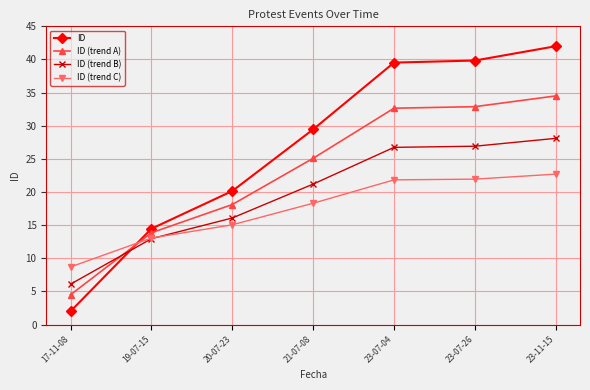

Which series has the widest spread of values?

ID